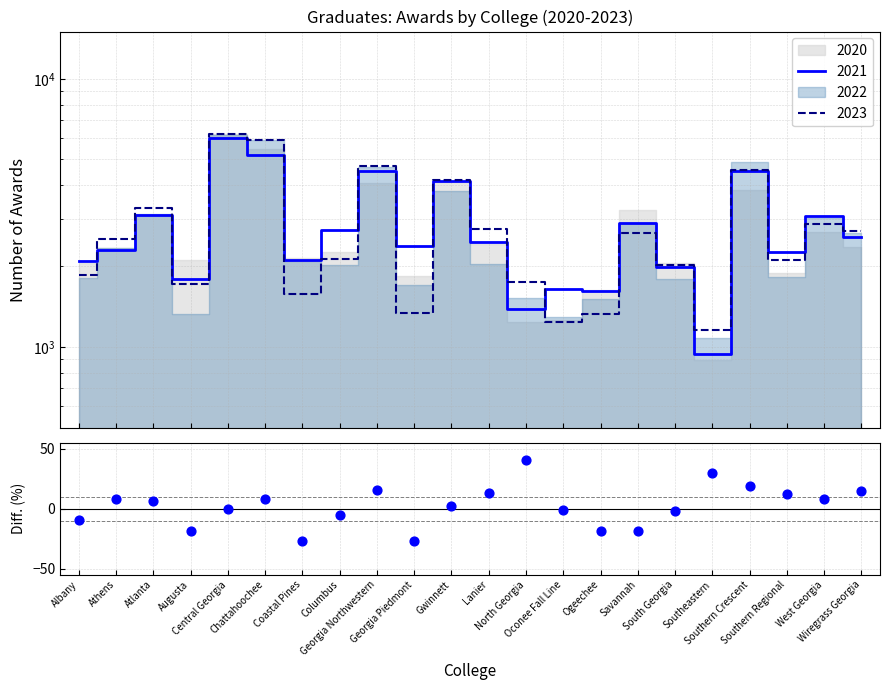

What is the change in value from Chattahoochee to Georgia Piedmont?

-35.4